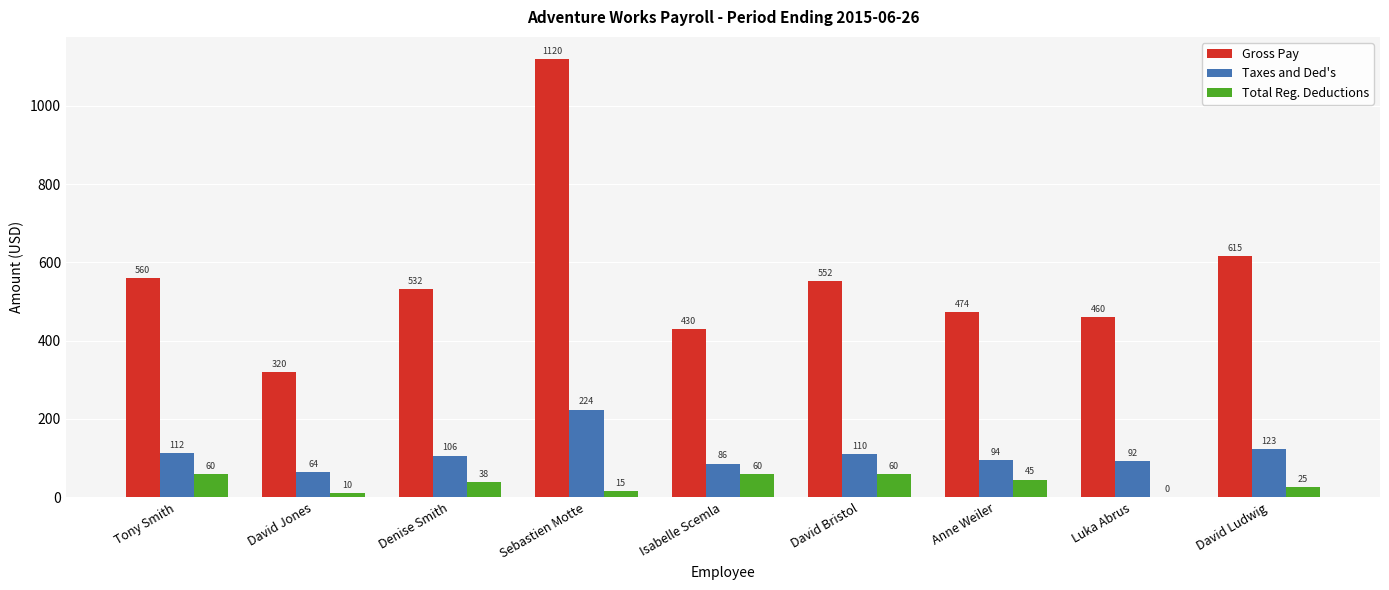

What is the difference between the Taxes and Ded's values at David Jones and Isabelle Scemla?

22.0